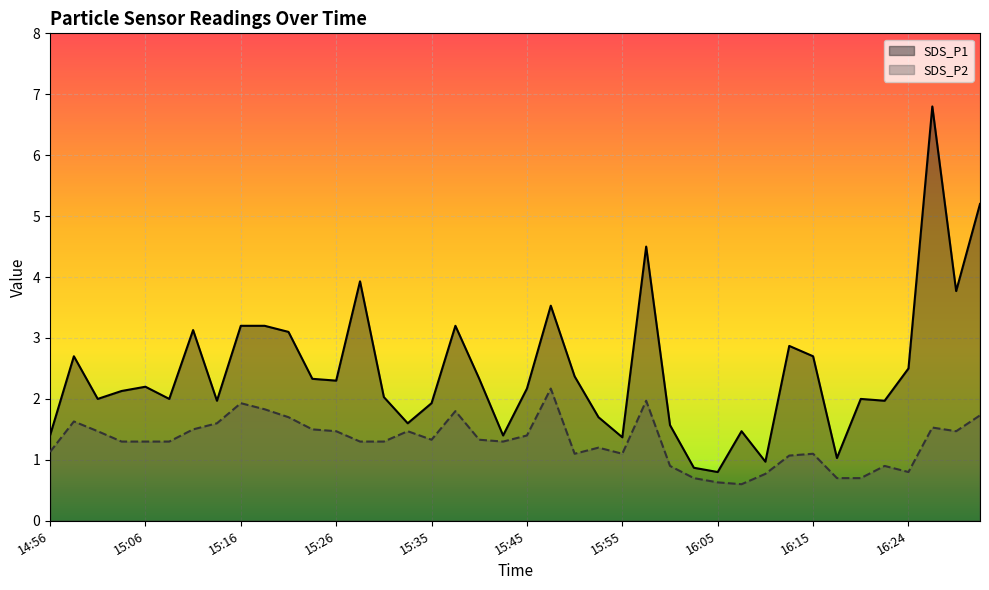

Which category has the lowest value across all series?

16:07